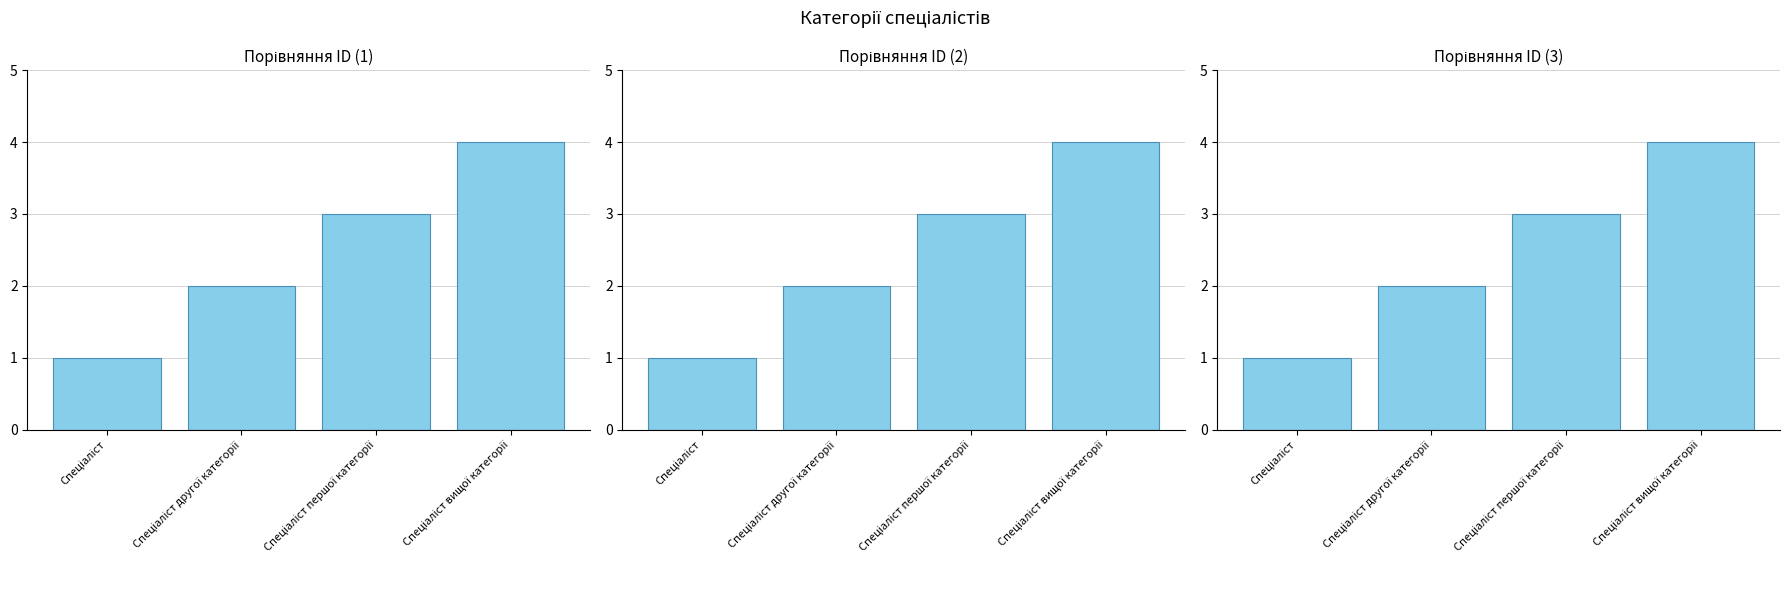

Does the chart contain any negative values?

No